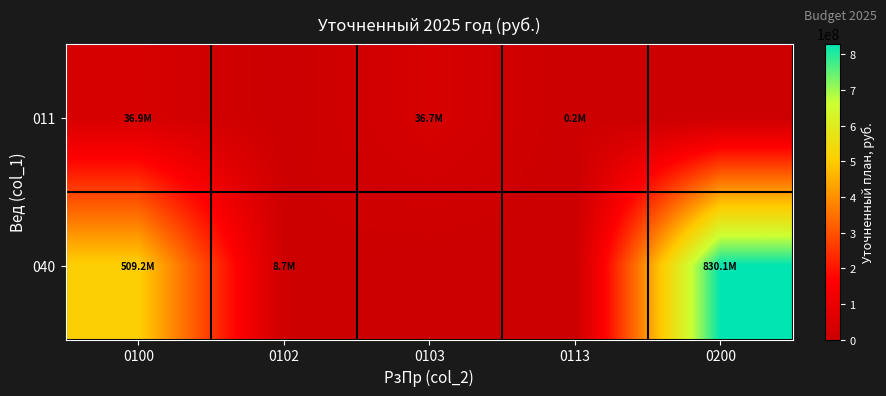

How many categories are shown in the chart?

5